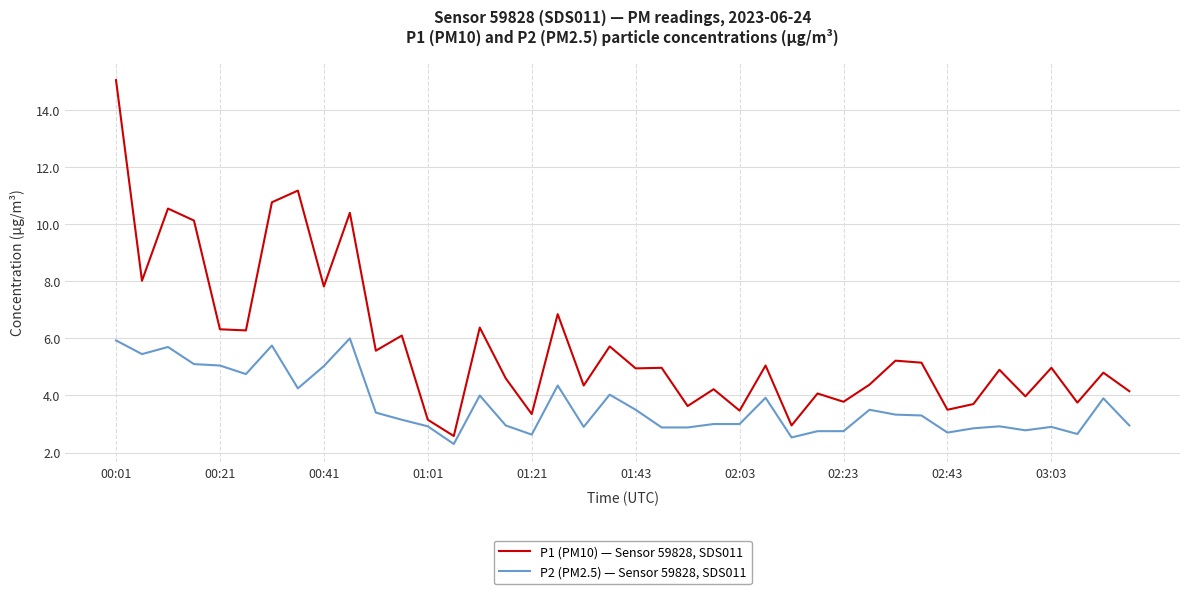

Which series has the largest range (max minus min)?

P1 (PM10) — Sensor 59828, SDS011